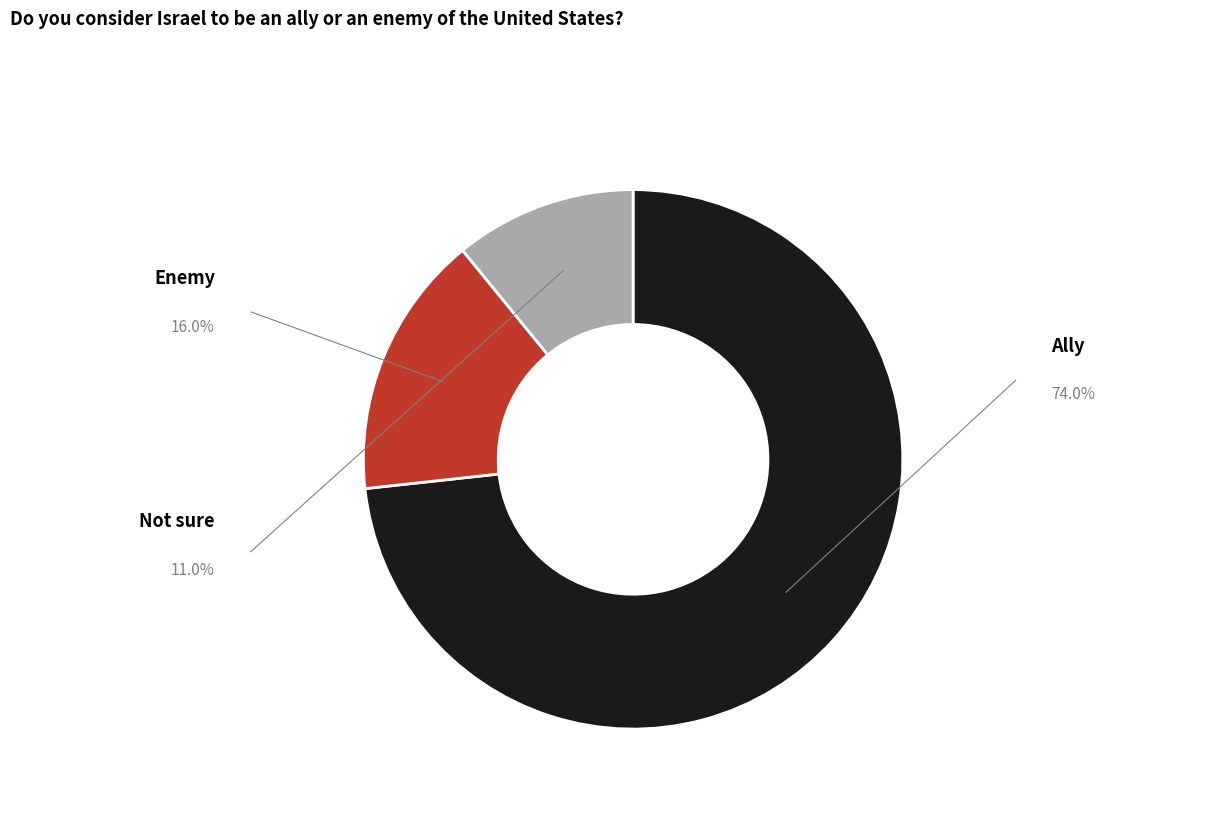

To the nearest percent, what is the difference between the Ally and Enemy slice percentages?

57%